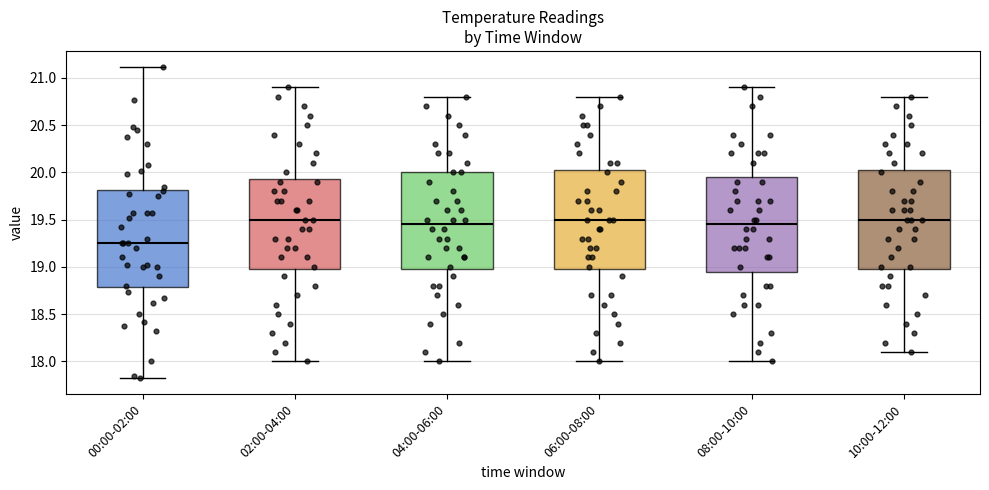

Reading left to right, transcribe this box plot: for each box, give where its median line is, the range the box spans, and where its two whiskers end, as read against the y-axis. The values are not printed on the chart, so give them approximately, as read against the axis.

00:00-02:00: median 19.25, box 18.80 to 19.80, whiskers 17.80 to 21.10
02:00-04:00: median 19.50, box 19.00 to 19.95, whiskers 18.00 to 20.90
04:00-06:00: median 19.45, box 19.00 to 20.00, whiskers 18.00 to 20.80
06:00-08:00: median 19.50, box 19.00 to 20.05, whiskers 18.00 to 20.80
08:00-10:00: median 19.45, box 18.95 to 19.95, whiskers 18.00 to 20.90
10:00-12:00: median 19.50, box 19.00 to 20.05, whiskers 18.10 to 20.80